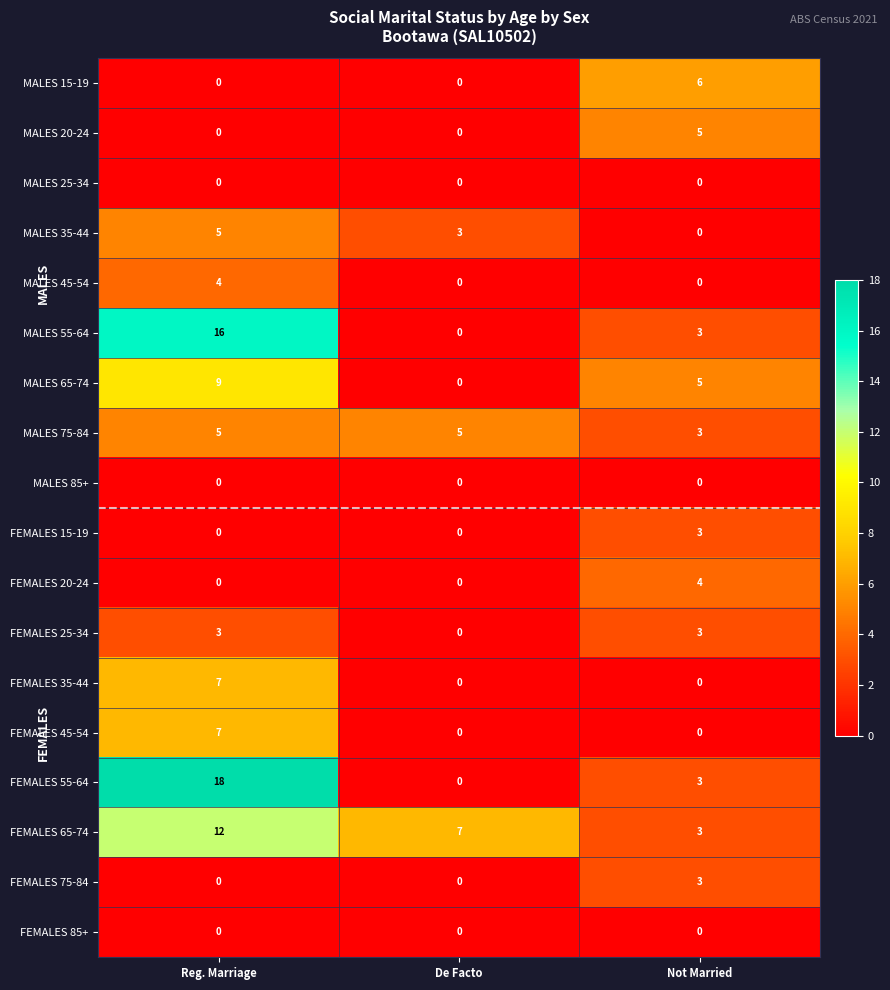

Which series has the largest total across all categories?

FEMALES 65-74